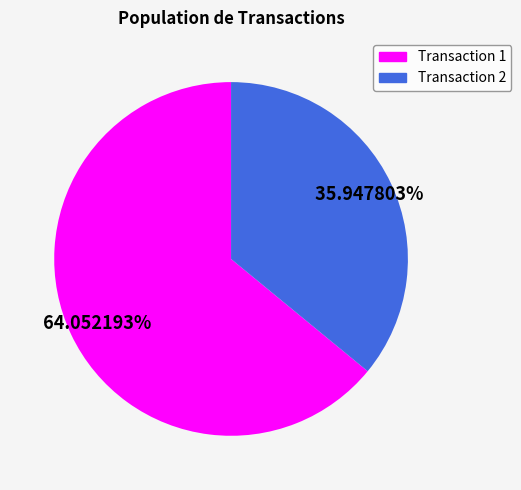

To the nearest percent, what is the average slice percentage?

50%